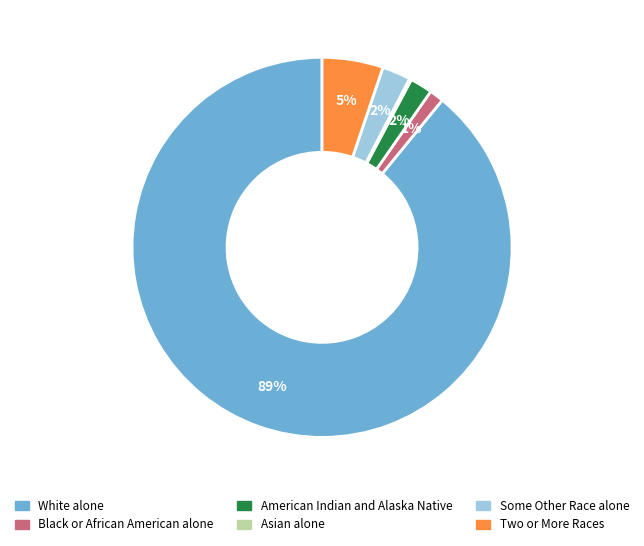

Is there any slice that represents more than half of the pie?

Yes